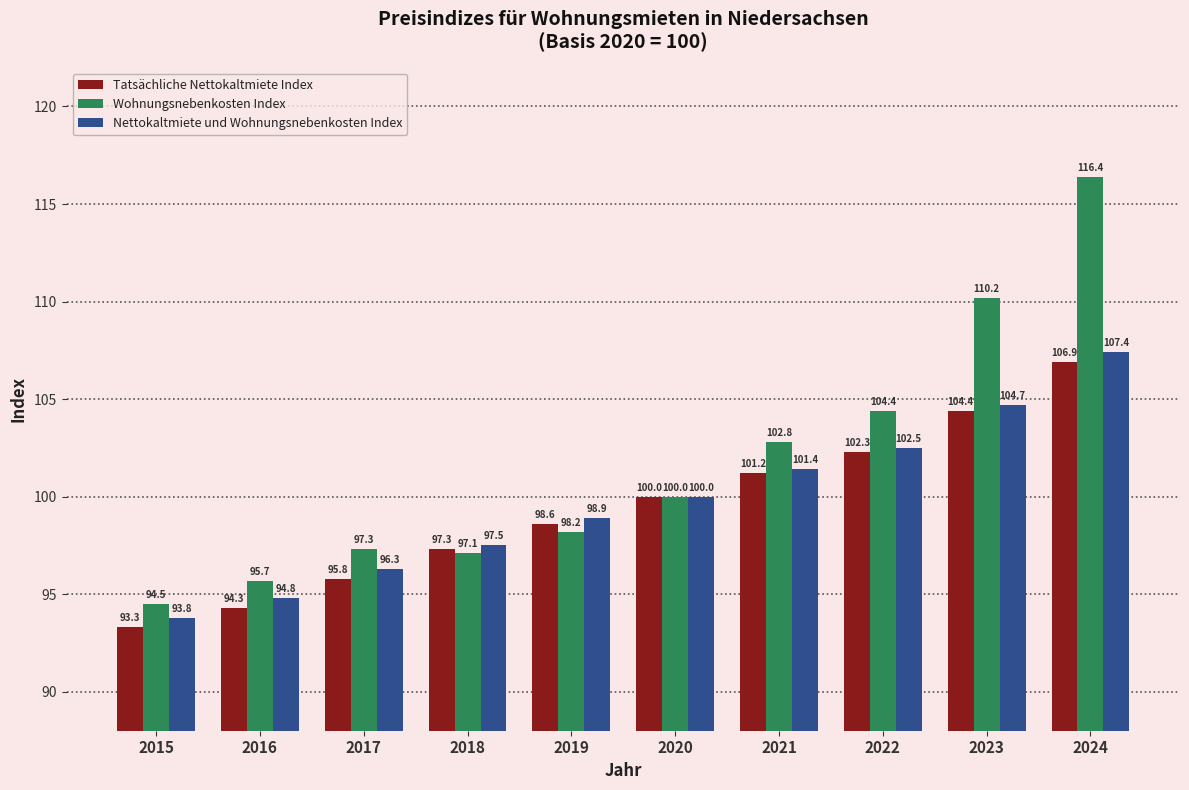

Reading right to left, extract all data points from this chart.

Tatsächliche Nettokaltmiete Index: 106.9	104.4	102.3	101.2	100.0	98.6	97.3	95.8	94.3	93.3
Wohnungsnebenkosten Index: 116.4	110.2	104.4	102.8	100.0	98.2	97.1	97.3	95.7	94.5
Nettokaltmiete und Wohnungsnebenkosten Index: 107.4	104.7	102.5	101.4	100.0	98.9	97.5	96.3	94.8	93.8